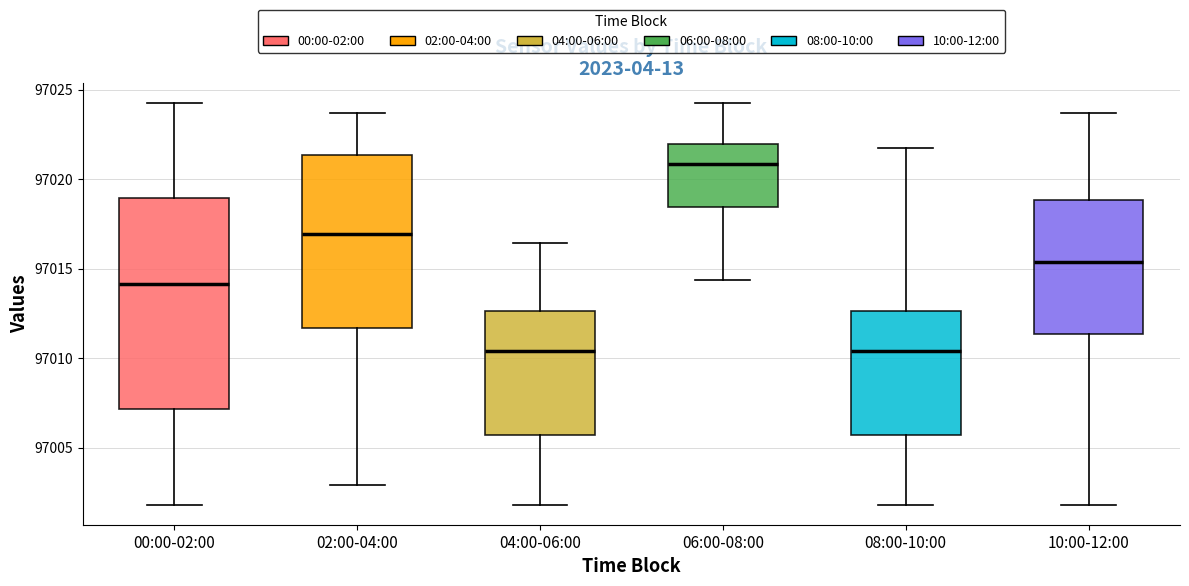

Reading left to right, read every box against the y-axis: the position of its median line, the range the box covers, and the ends of its whiskers. The values are not printed on the chart, so give them approximately, as read against the axis.

00:00-02:00: median 97014.0, box 97007.0 to 97019.0, whiskers 97002.0 to 97024.5
02:00-04:00: median 97017.0, box 97011.5 to 97021.5, whiskers 97003.0 to 97023.5
04:00-06:00: median 97010.5, box 97005.5 to 97012.5, whiskers 97002.0 to 97016.5
06:00-08:00: median 97021.0, box 97018.5 to 97022.0, whiskers 97014.5 to 97024.5
08:00-10:00: median 97010.5, box 97005.5 to 97012.5, whiskers 97002.0 to 97022.0
10:00-12:00: median 97015.5, box 97011.5 to 97019.0, whiskers 97002.0 to 97023.5